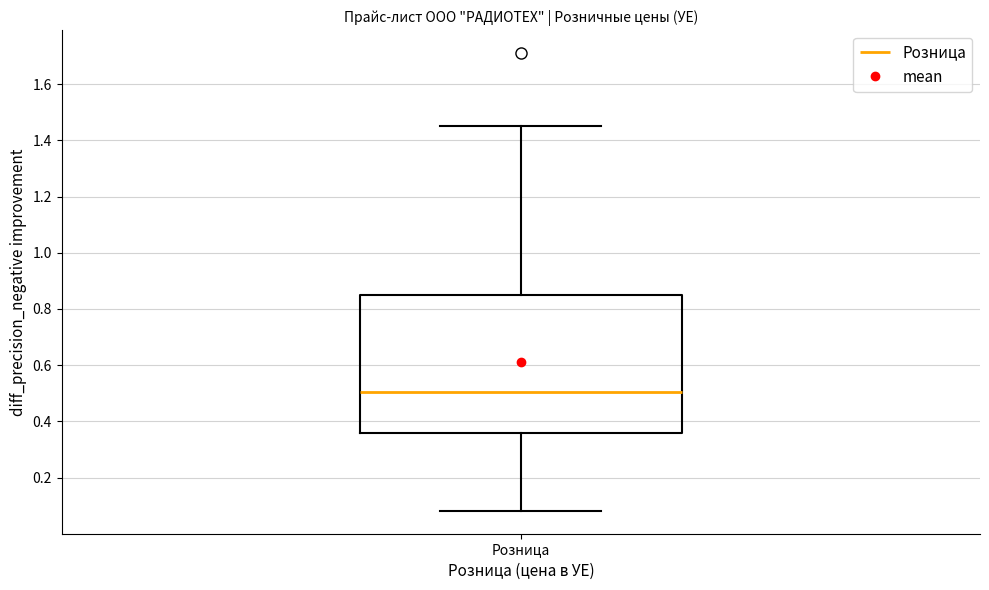

Read this box plot against the y-axis: the position of the median line, the range covered by the box, and the ends of both whiskers. The values are not printed on the chart, so give them approximately, as read against the axis.

median 0.50, box 0.36 to 0.84, whiskers 0.08 to 1.46